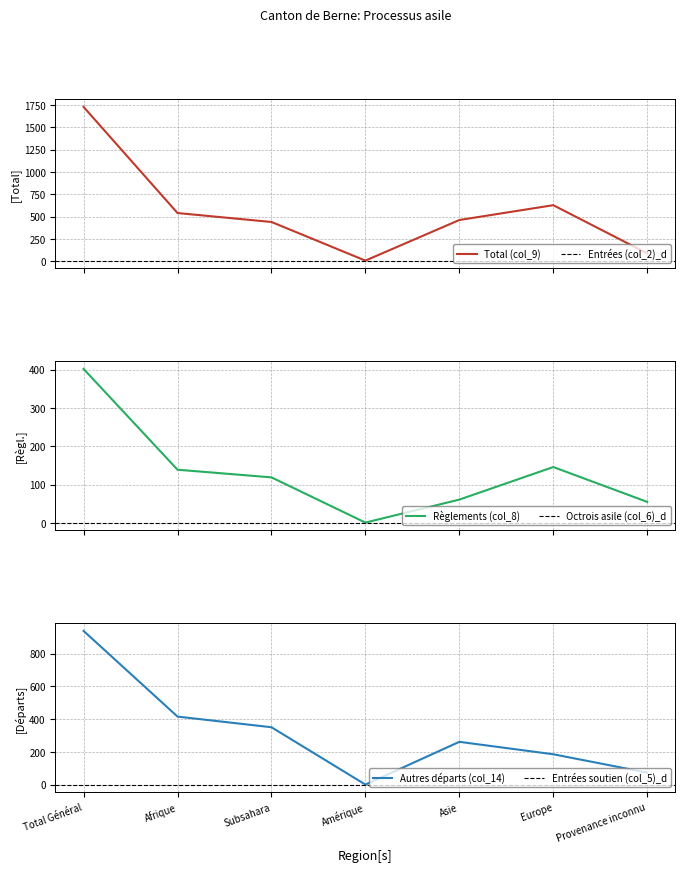

List the series in order of their peak value, highest first.

Total (col_9), Autres départs (col_14), Règlements (col_8)